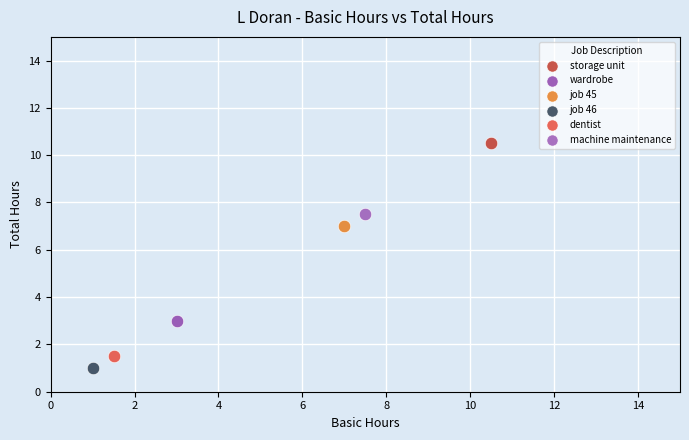

Which series contains the lowest Y value?

job 46